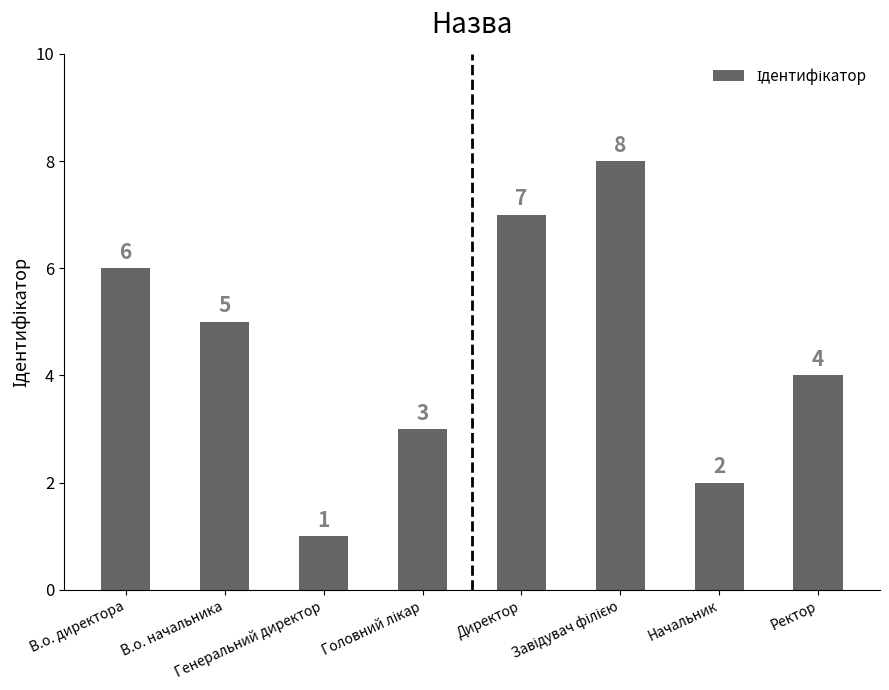

How many values are between 3 and 7?

5